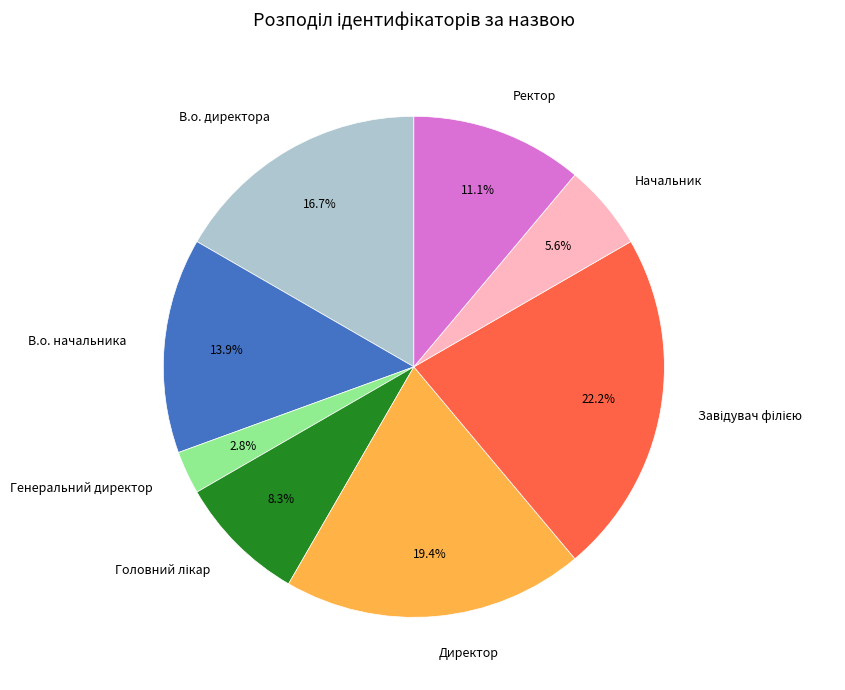

Which category has the smallest portion of the pie?

Генеральний директор